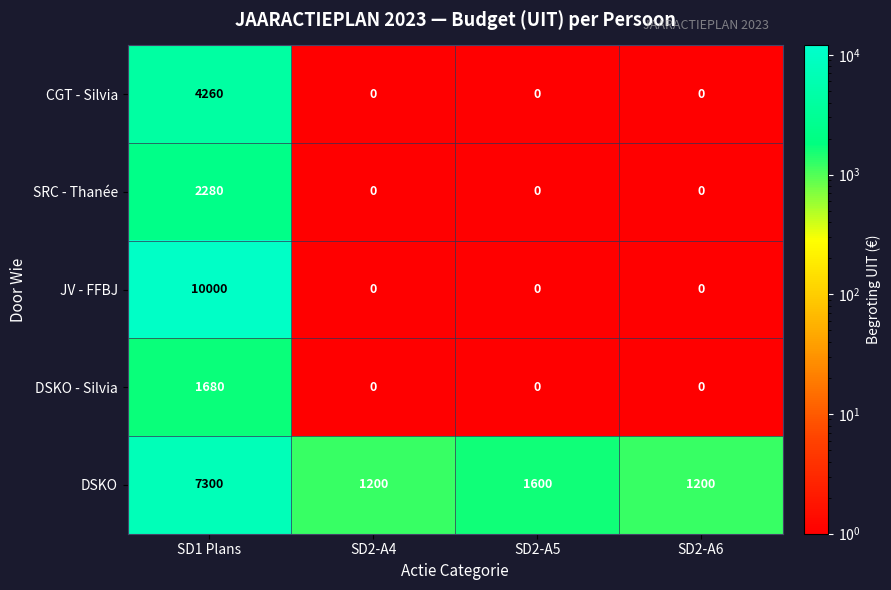

Rank the series at SD1 Plans from lowest to highest value.

DSKO - Silvia, SRC - Thanée, CGT - Silvia, DSKO, JV - FFBJ